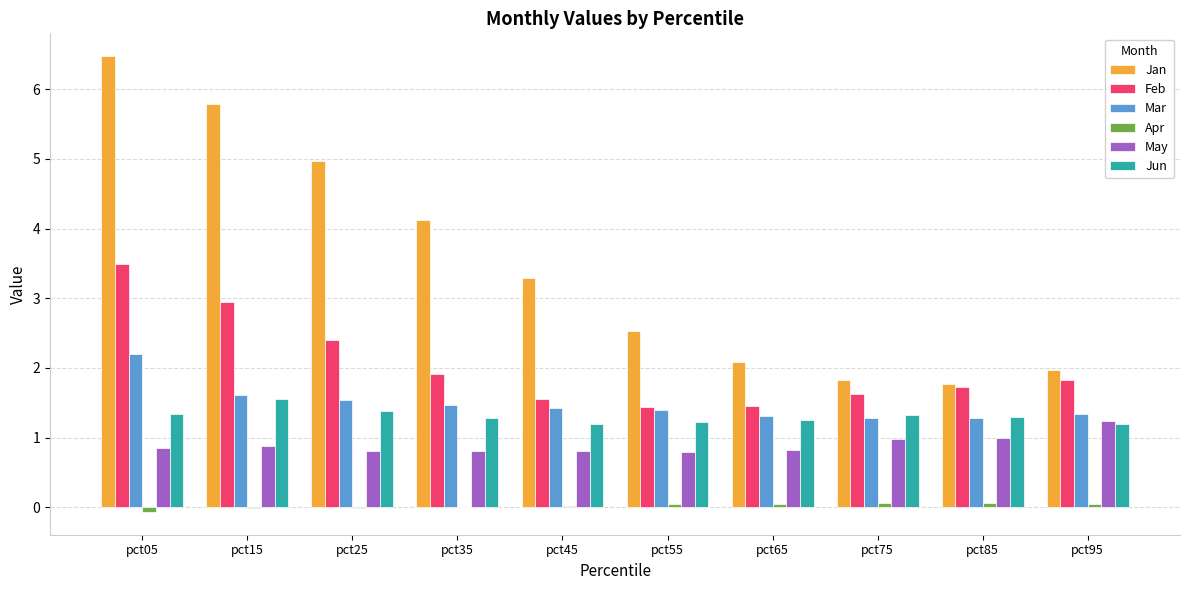

Which series has the largest range (max minus min)?

Jan